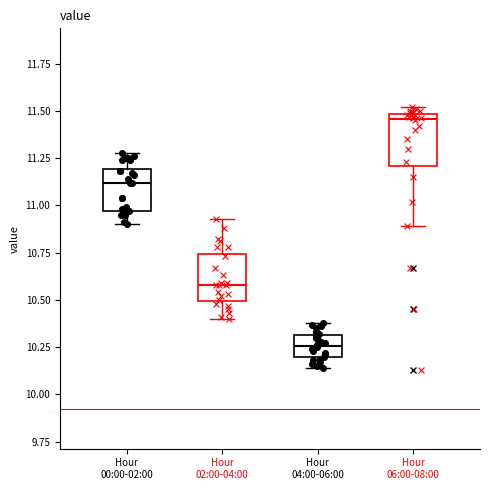

Reading left to right, transcribe this box plot: for each box, give where its median line is, the range the box spans, and where its two whiskers end, as read against the y-axis. The values are not printed on the chart, so give them approximately, as read against the axis.

Hour 00:00-02:00: median 11.10, box 10.95 to 11.20, whiskers 10.90 to 11.30
Hour 02:00-04:00: median 10.60, box 10.50 to 10.75, whiskers 10.40 to 10.95
Hour 04:00-06:00: median 10.25, box 10.20 to 10.30, whiskers 10.15 to 10.40
Hour 06:00-08:00: median 11.45, box 11.20 to 11.50, whiskers 10.90 to 11.50 (just above the box's upper edge)